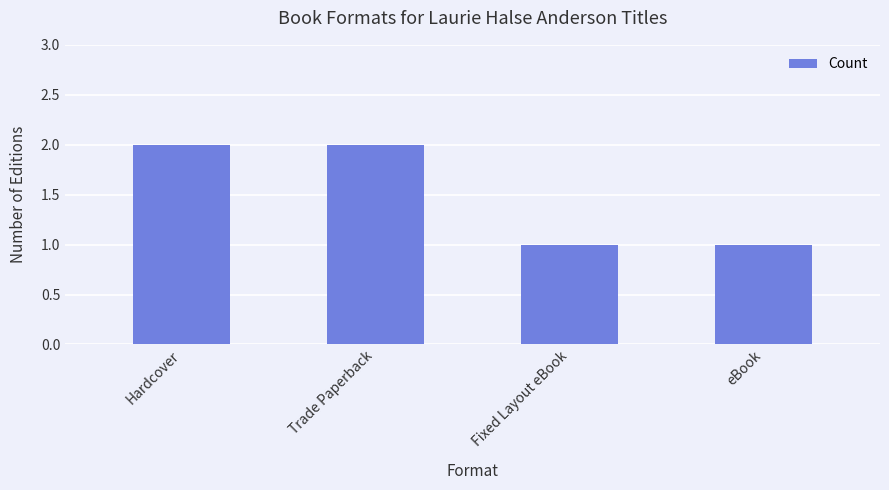

What is the greatest value displayed?

2